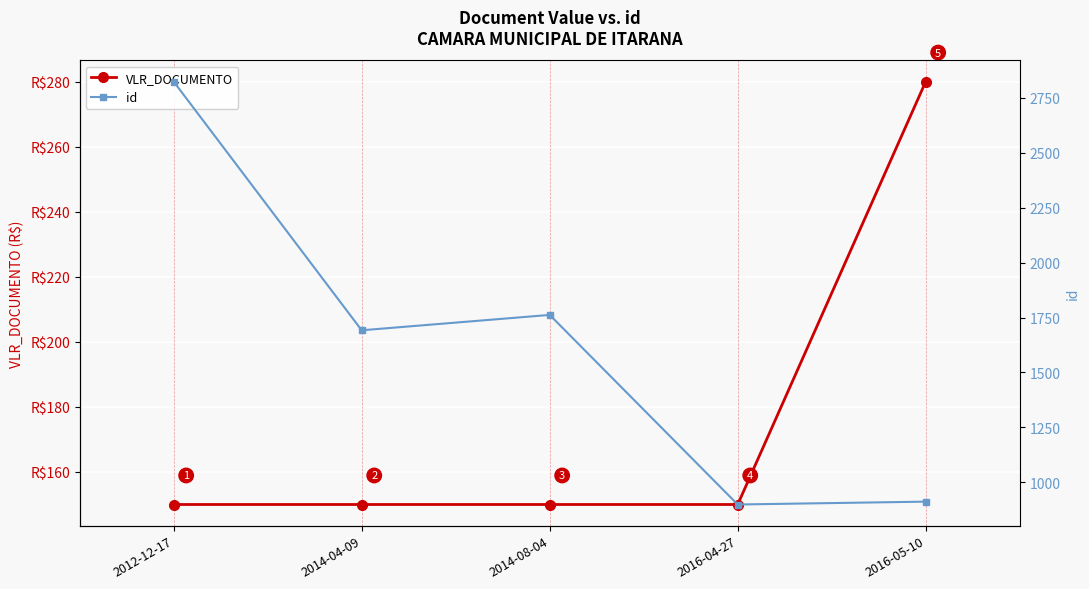

What is the sum of all VLR_DOCUMENTO values?

880